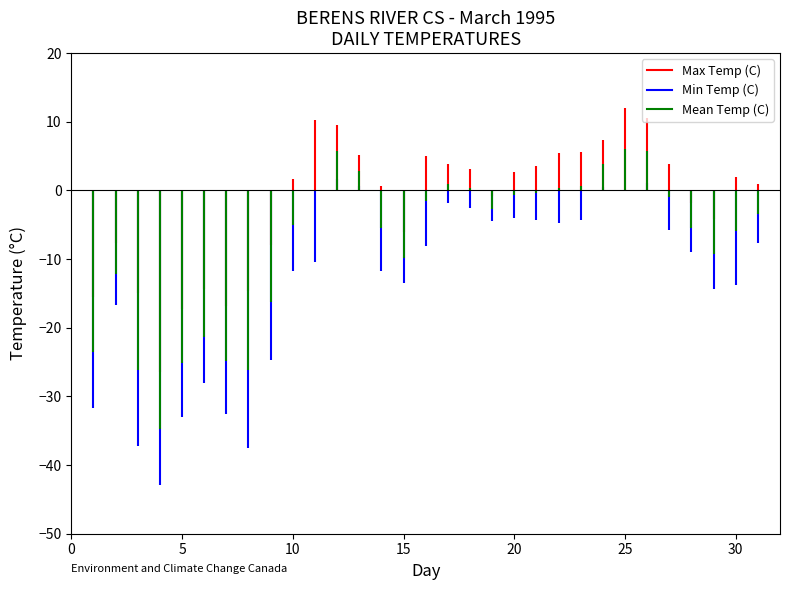

Rank the categories by Mean Temp (C) value from highest to lowest.

25, 26, 12, 24, 13, 17, 23, 18, 22, 11, 21, 20, 27, 16, 19, 31, 10, 14, 28, 30, 29, 15, 2, 9, 6, 1, 7, 5, 3, 8, 4